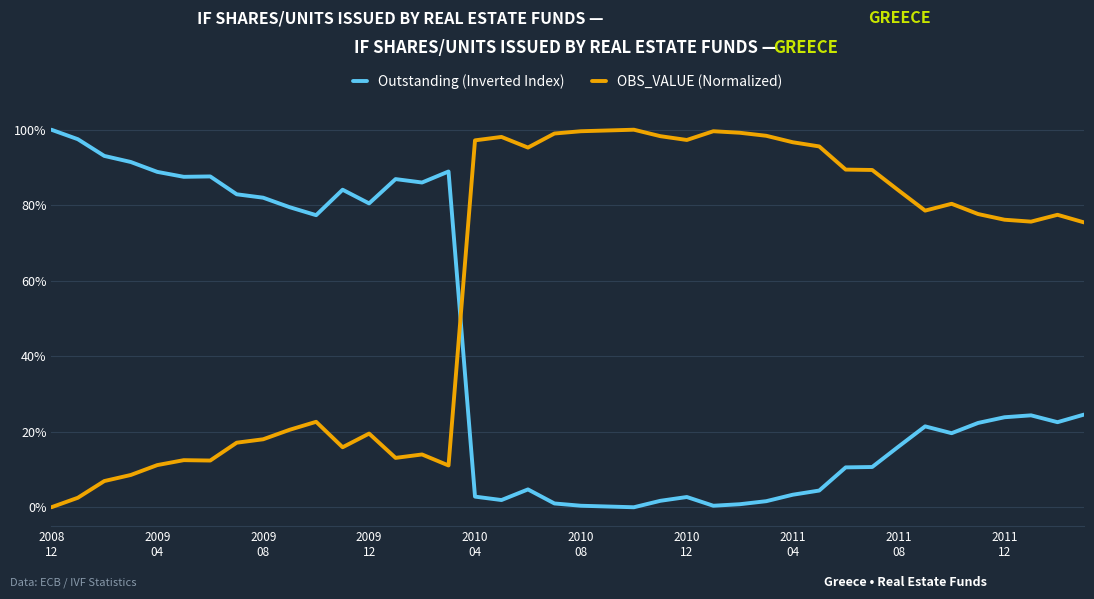

List the series in order of their overall mean, lowest first.

Outstanding (Inverted Index), OBS_VALUE (Normalized)